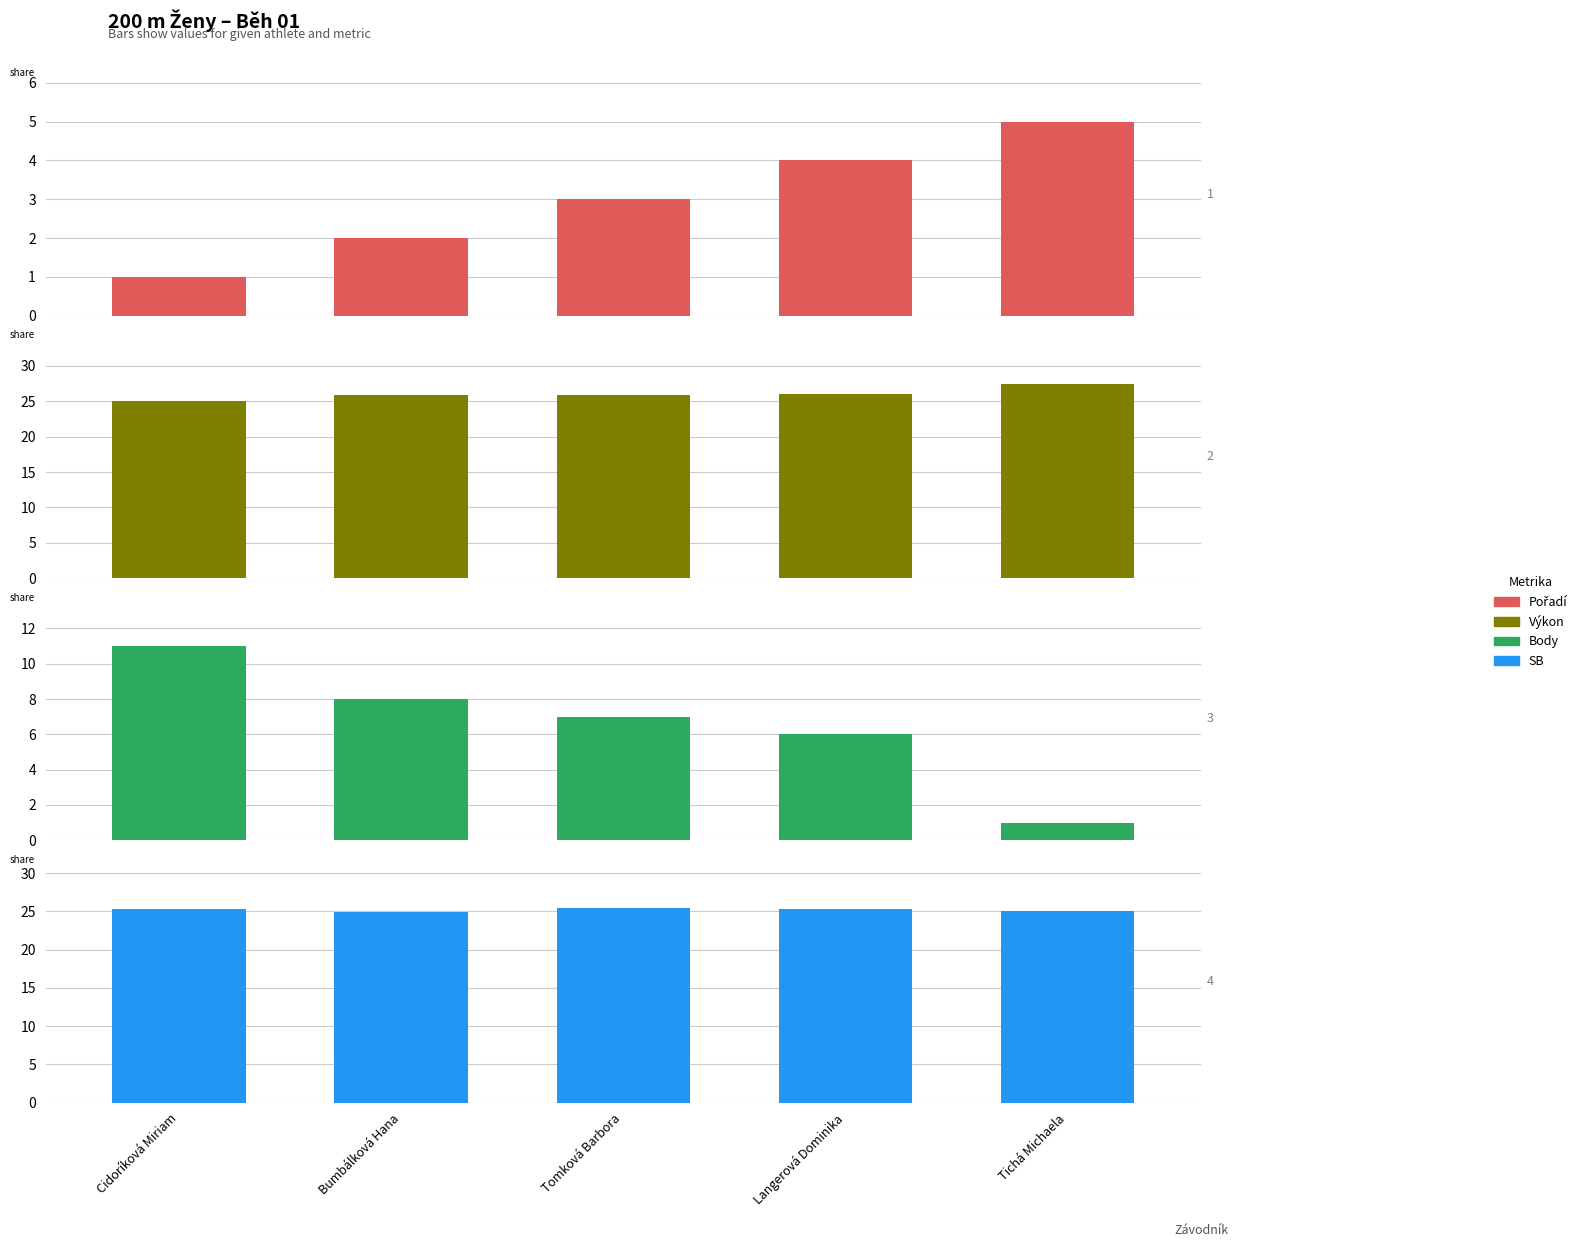

Which category has the highest value in the Výkon series?

Tichá Michaela